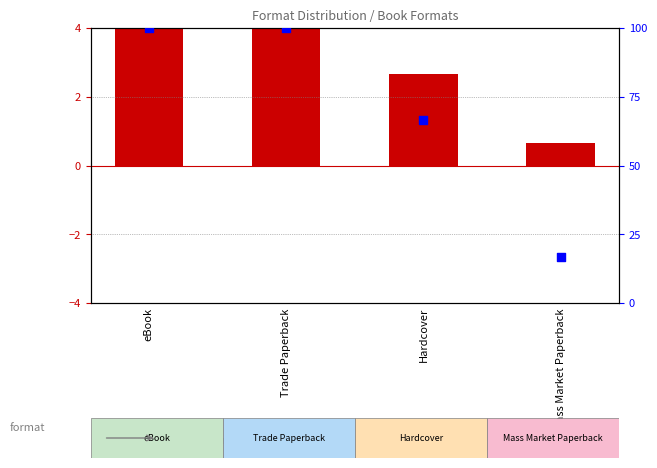

What is the total value across all series at eBook?

104.0